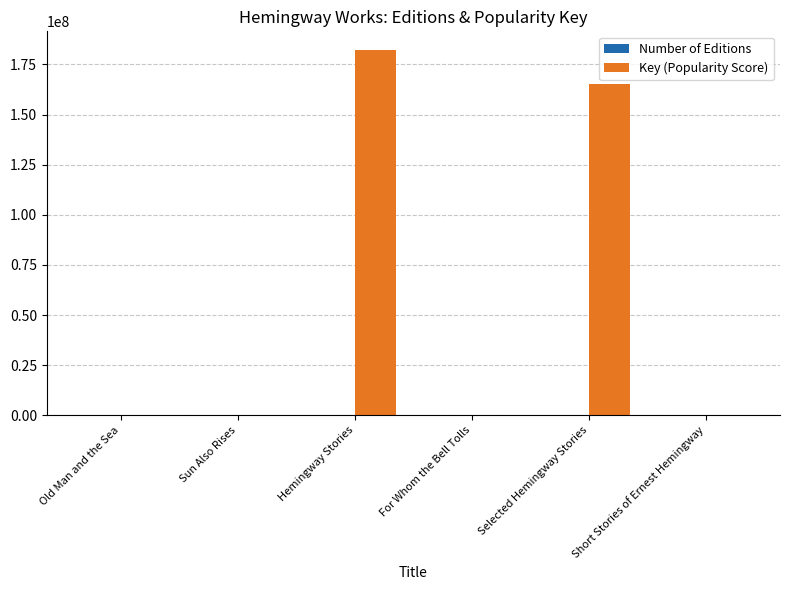

The Key (Popularity Score) series shows 324100262 at Hemingway Stories. True or false?

False